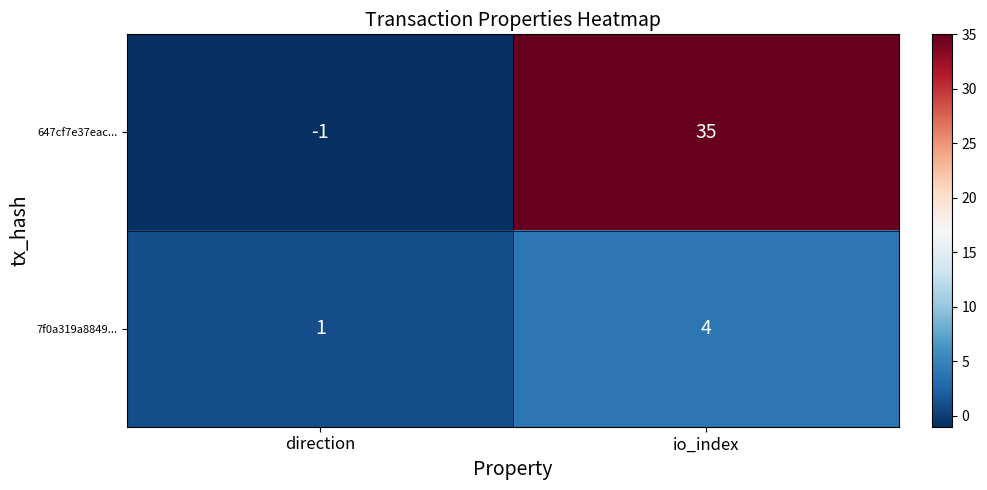

Which series has the widest spread of values?

647cf7e37eac...